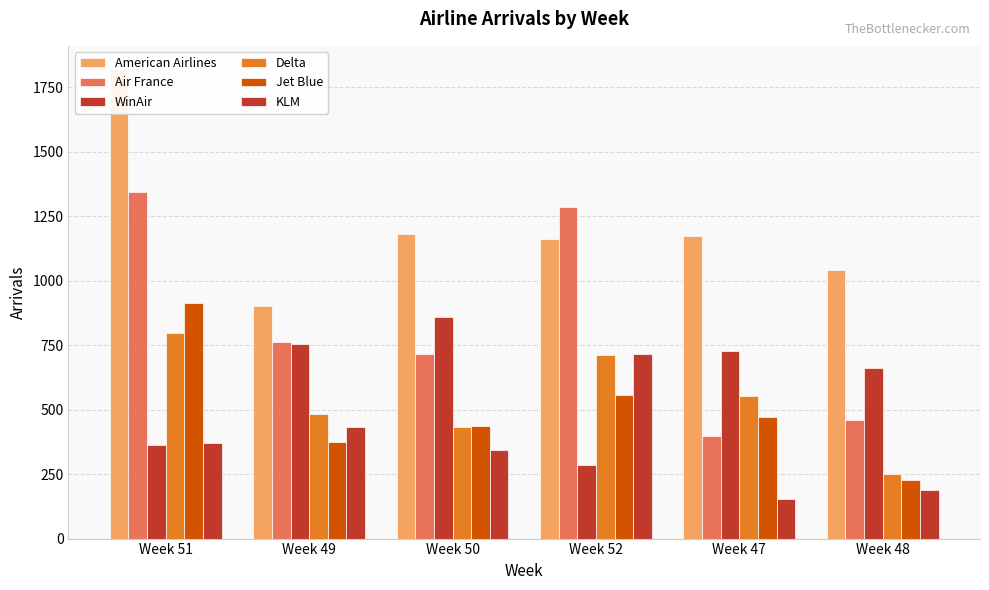

Between Week 52 and Week 48, which series saw the biggest shift?

Air France